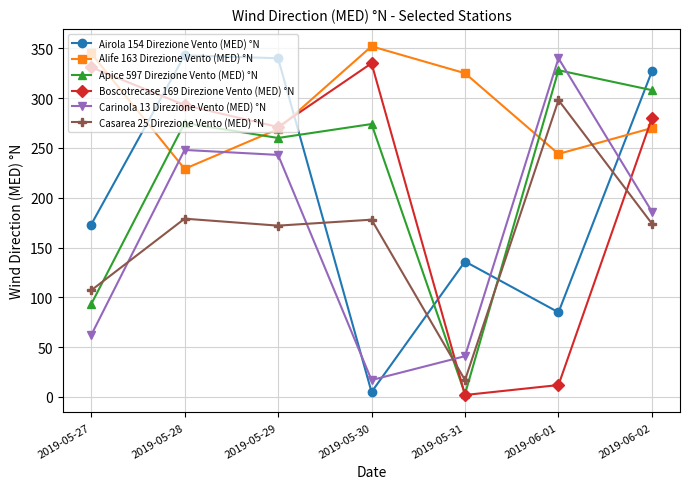

What is the sum of the Casarea 25 Direzione Vento (MED) °N values at 2019-05-27 and 2019-05-30?

285